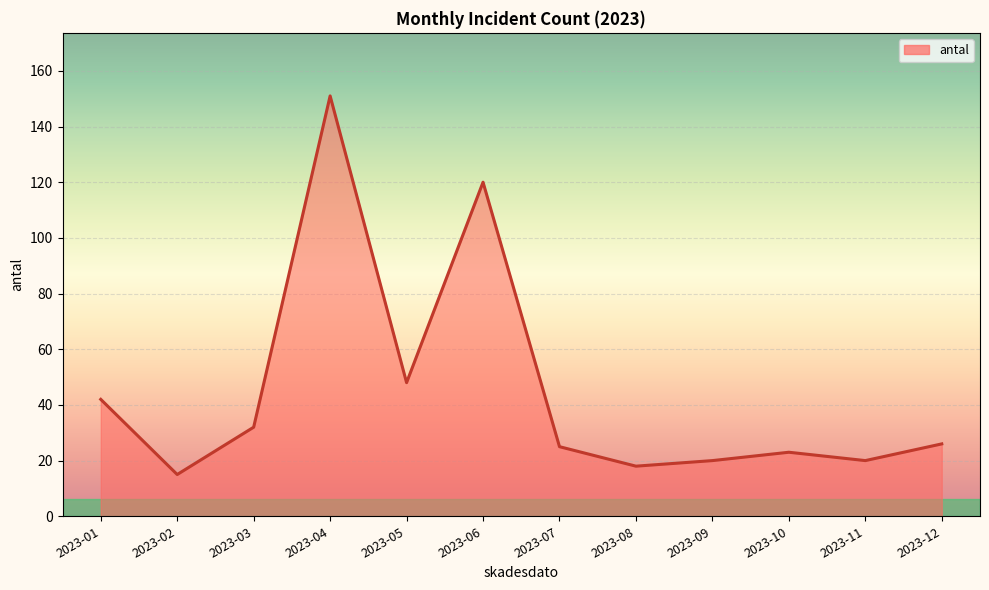

The chart shows a value of 18 at 2023-08. True or false?

True